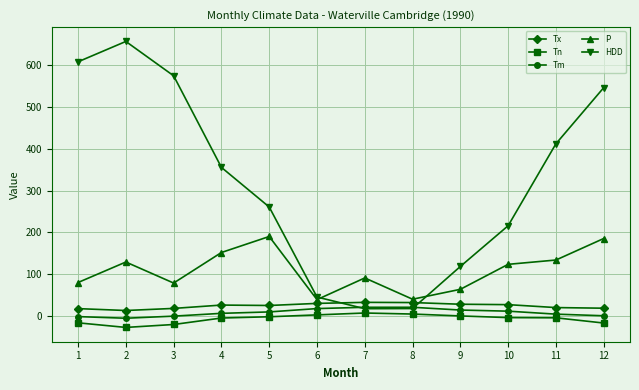

Is it true that Tm equals -5.5 at 2?

True